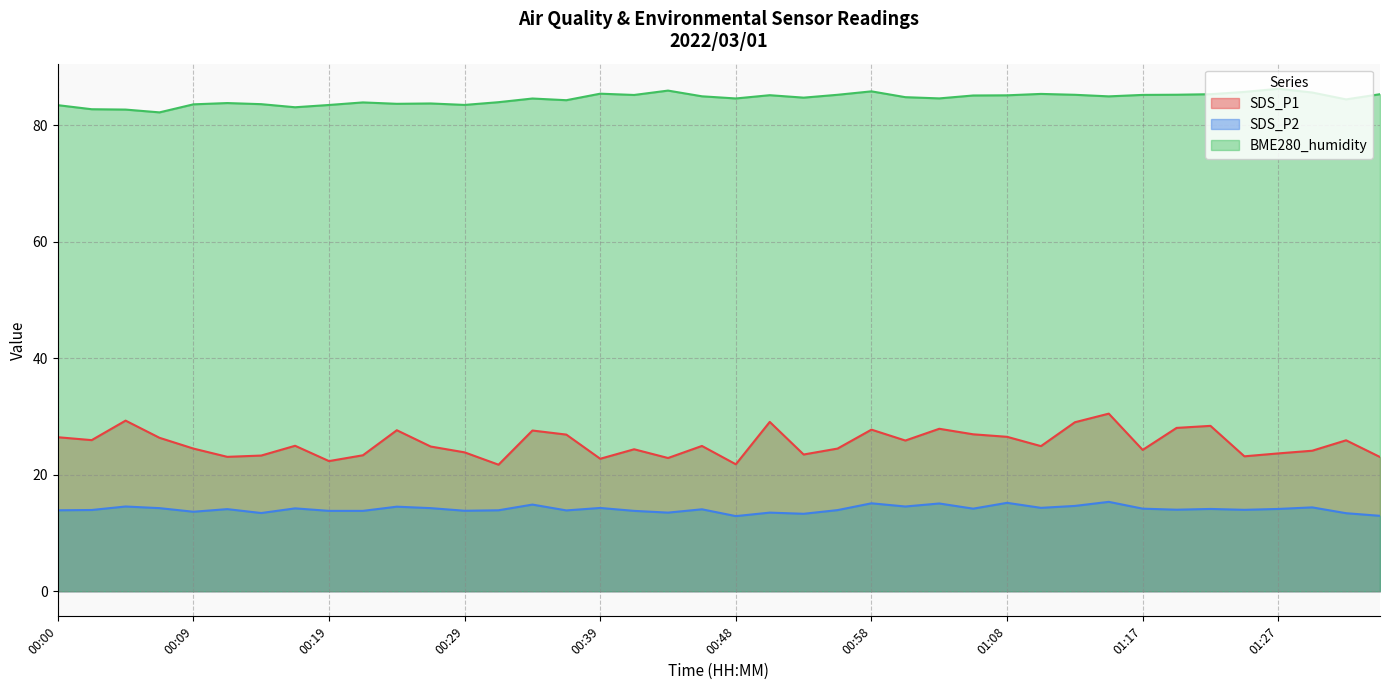

True or false: SDS_P1 and SDS_P2 intersect in this chart.

False